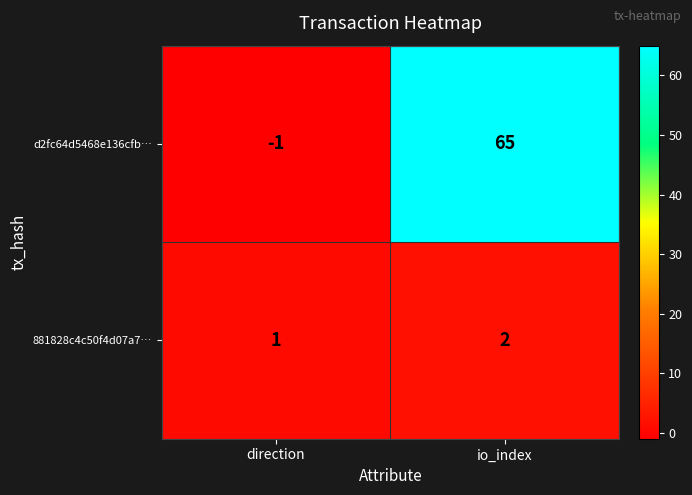

The value of d2fc64d5468e136cfb… at direction is -2. True or false?

False